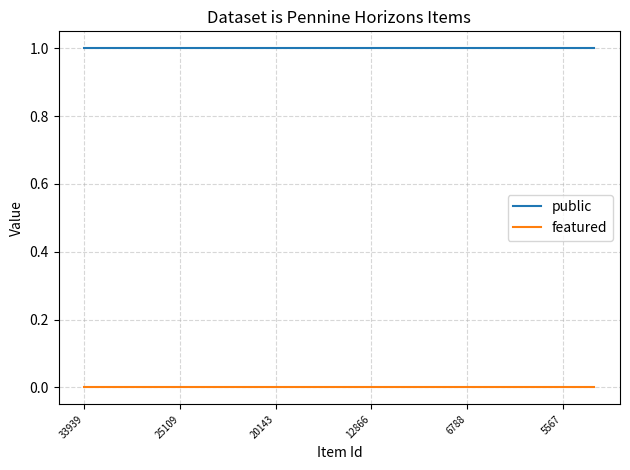

True or false: featured and public cross at least once.

False